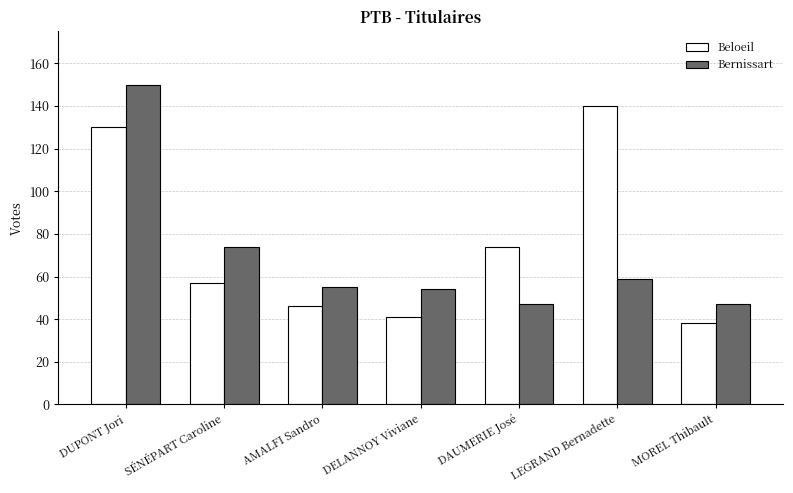

Count the number of categories in the chart.

7